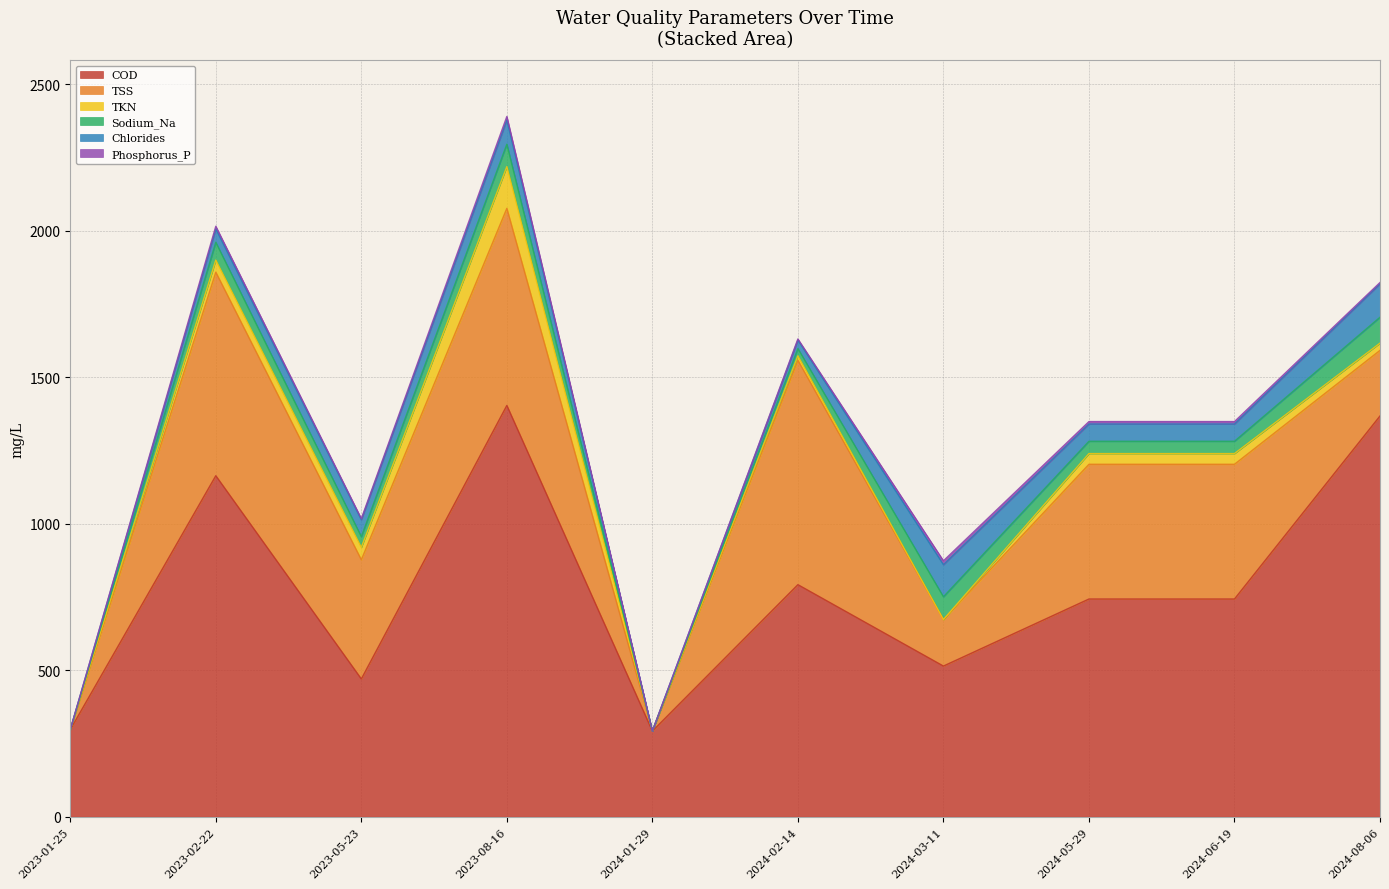

How many data points in TKN are less than 36?

5